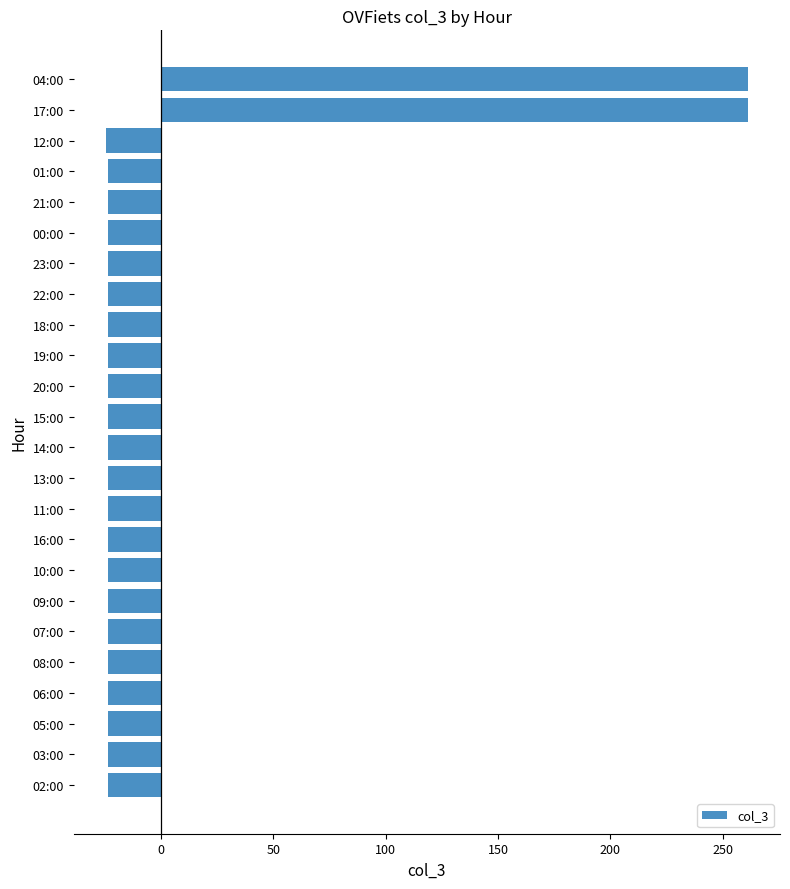

What is the smallest value displayed?

-24.7